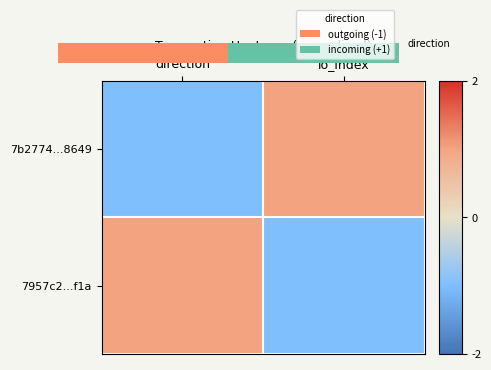

At how many categories does at least one series exceed 0?

2